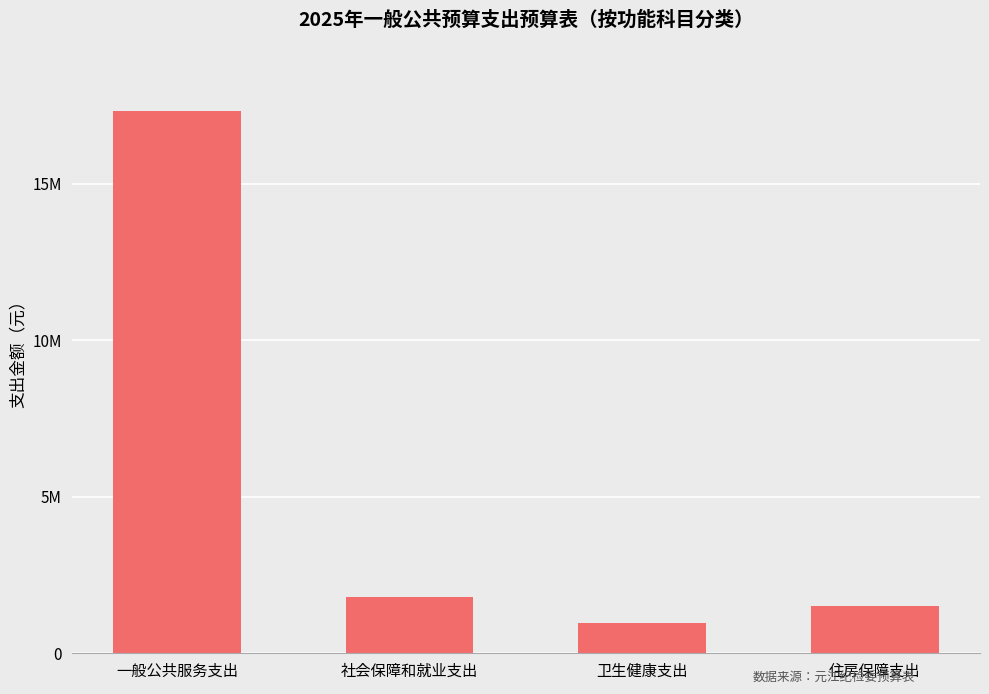

The value at 卫生健康支出 is 962391.1. True or false?

True